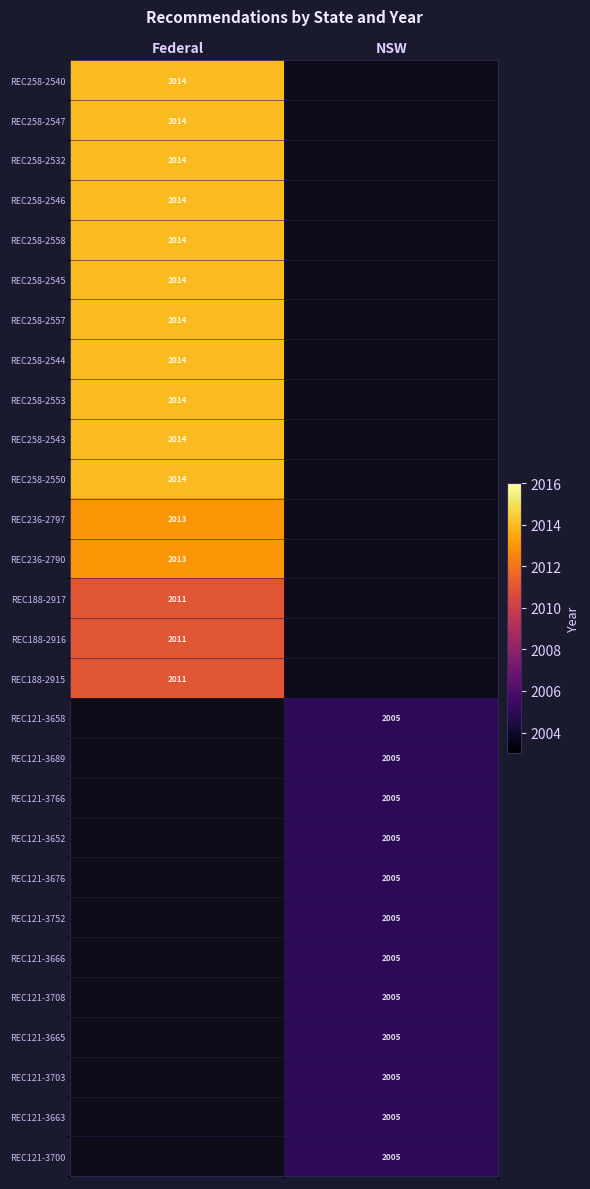

At how many categories does at least one series exceed 426?

2